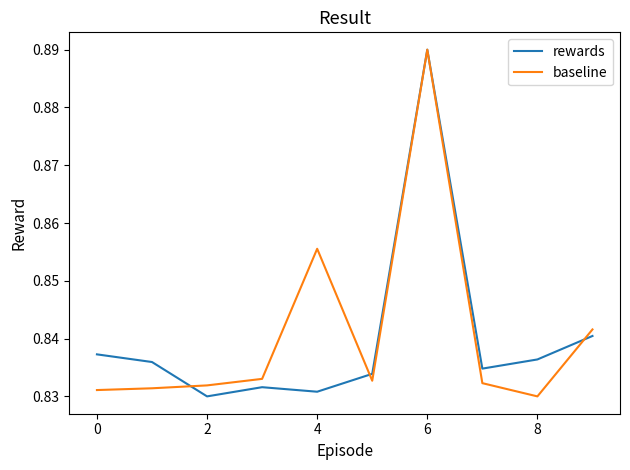

What are all the series names shown in the legend?

rewards, baseline